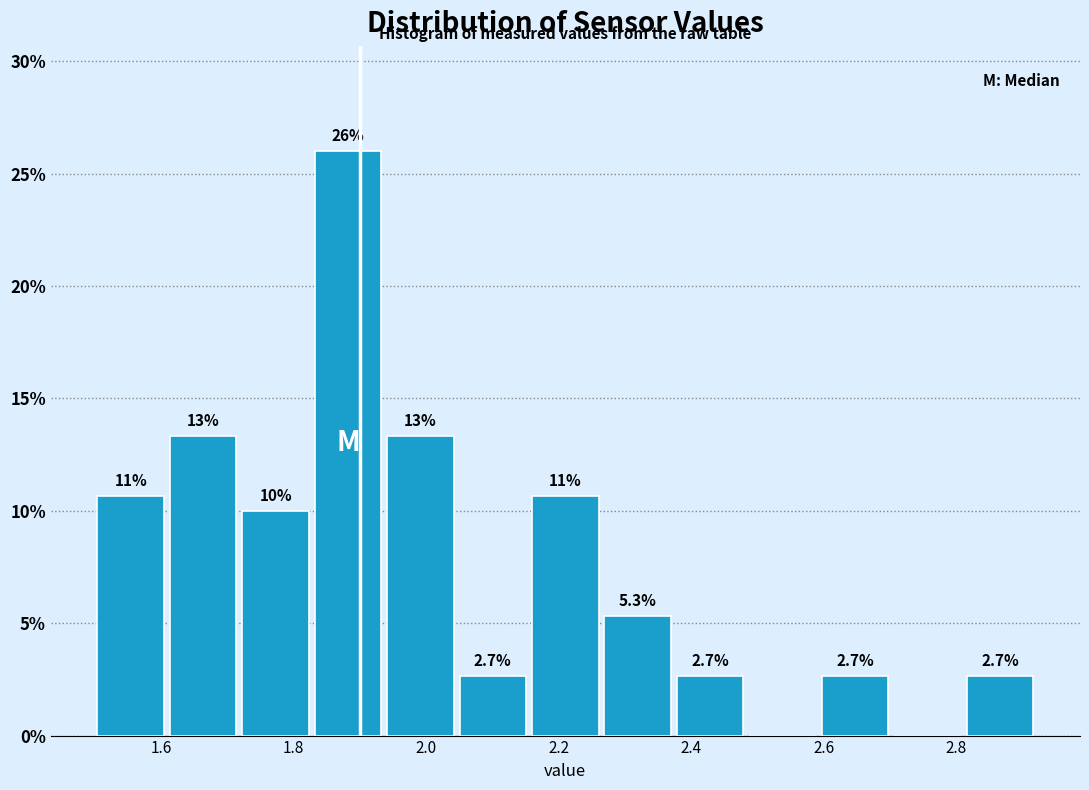

Over which range of the x-axis is the bar tallest?

1.82 to 1.94